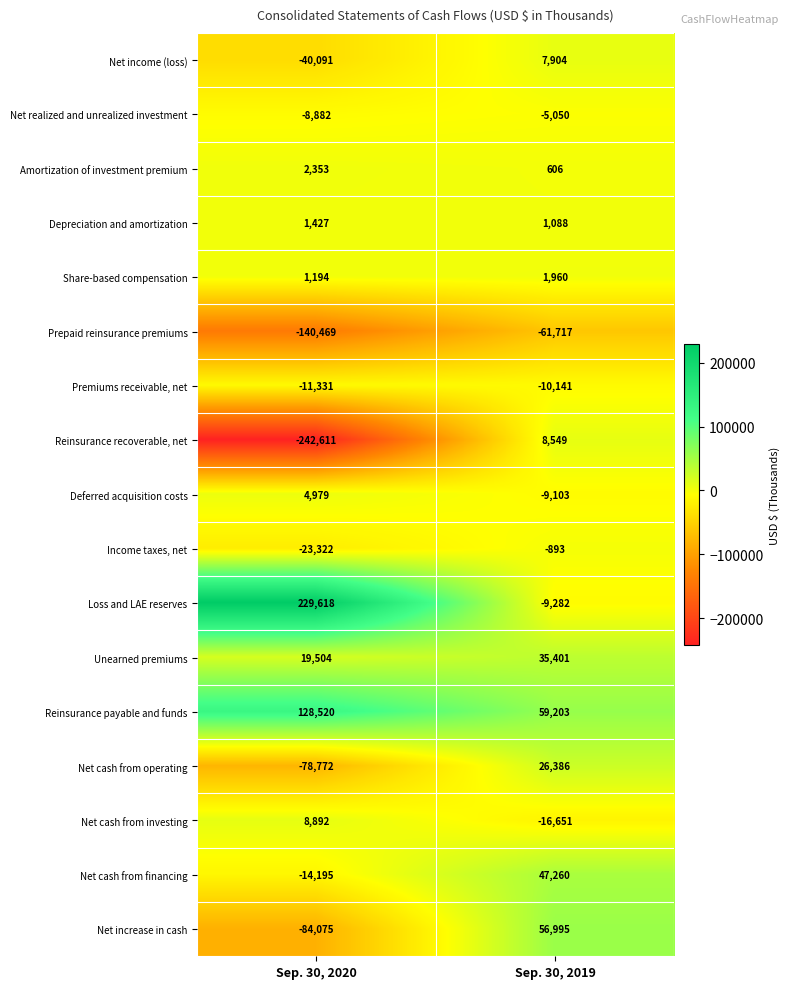

What is the average value of the Net realized and unrealized investment series?

-6966